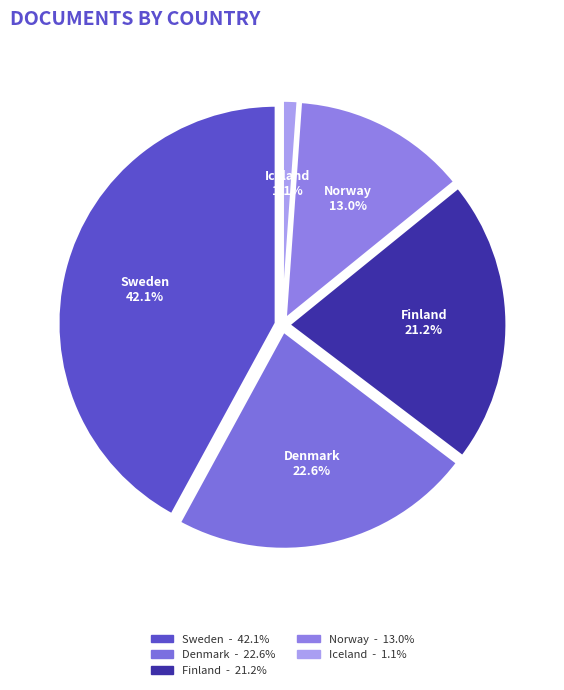

Rank the categories by value from highest to lowest.

Sweden, Denmark, Finland, Norway, Iceland